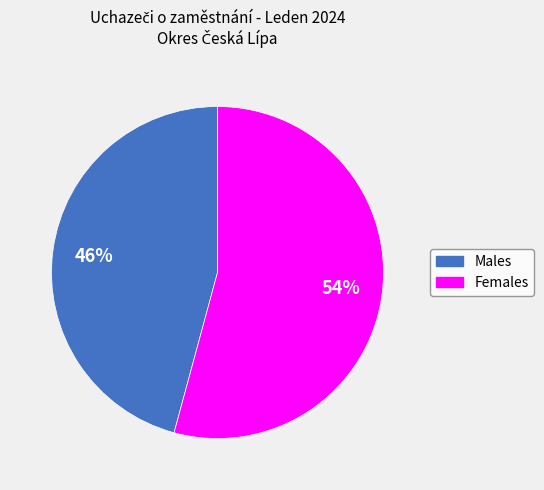

Is there a majority slice in this chart?

Yes